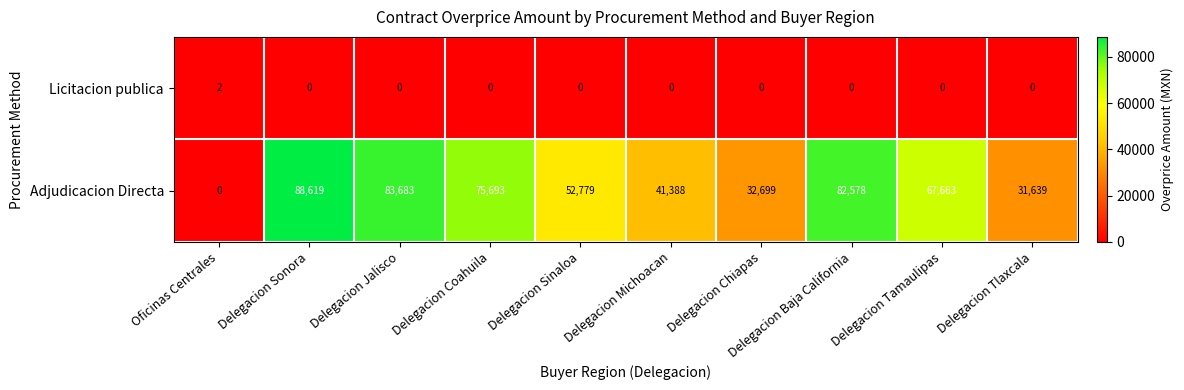

Rank the categories by Adjudicacion Directa value from highest to lowest.

Delegacion Sonora, Delegacion Jalisco, Delegacion Baja California, Delegacion Coahuila, Delegacion Tamaulipas, Delegacion Sinaloa, Delegacion Michoacan, Delegacion Chiapas, Delegacion Tlaxcala, Oficinas Centrales